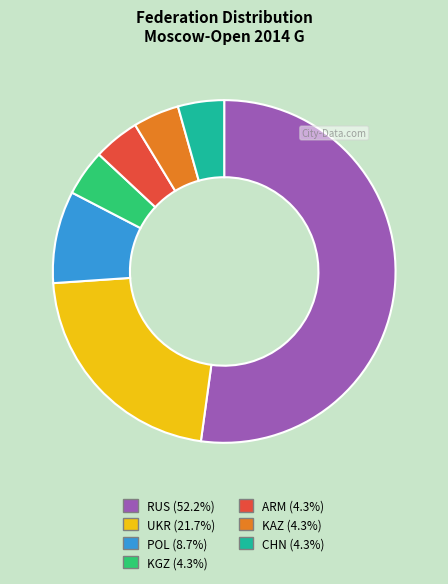

How many segments does this pie chart have?

7